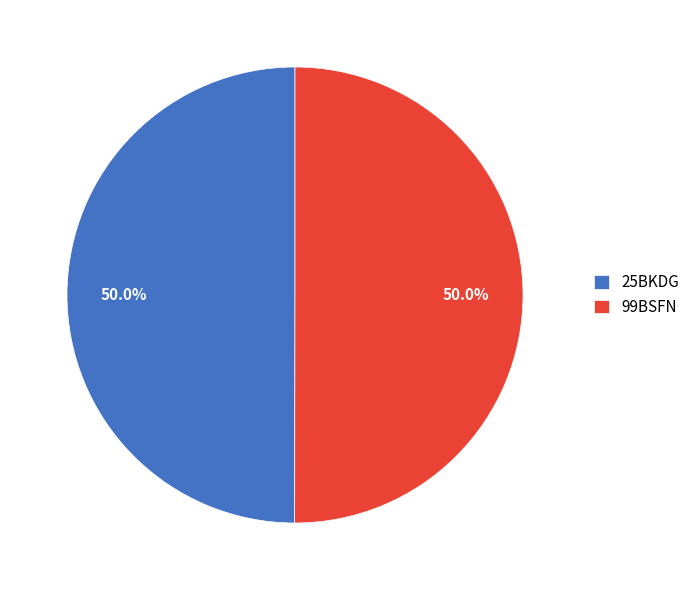

Is the sum of 99BSFN and 25BKDG greater than half?

Yes